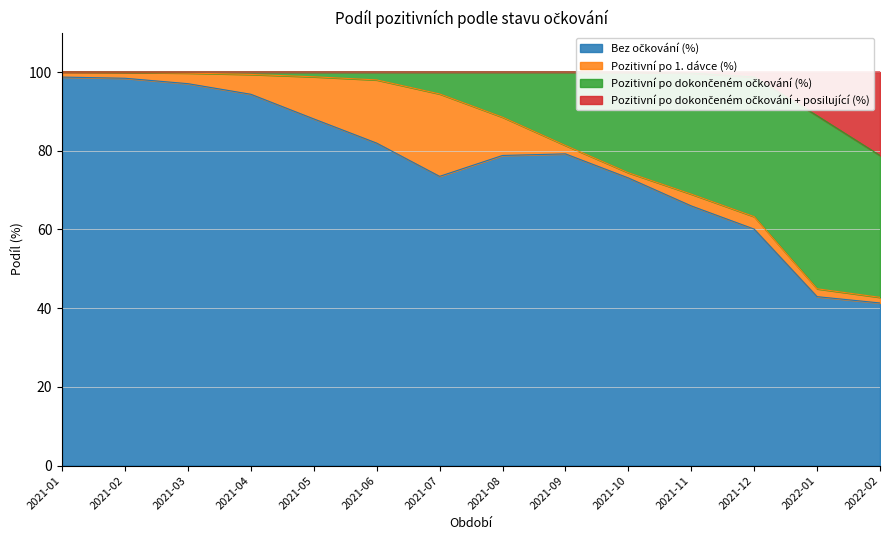

Does the chart have visible grid lines?

Yes